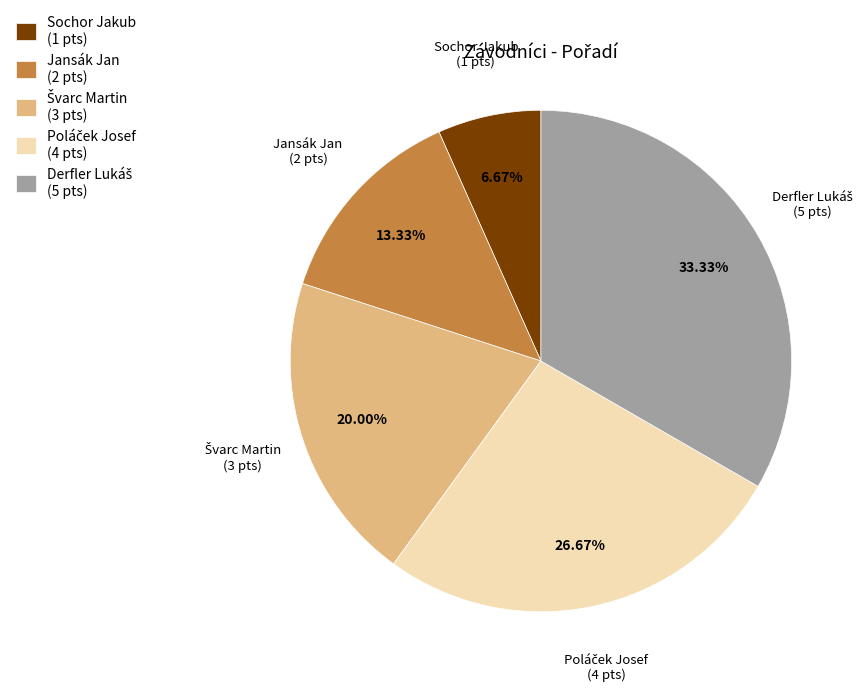

Approximately how many times larger is the value at Jansák Jan (2 pts) compared to Sochor Jakub (1 pts)?

2.0